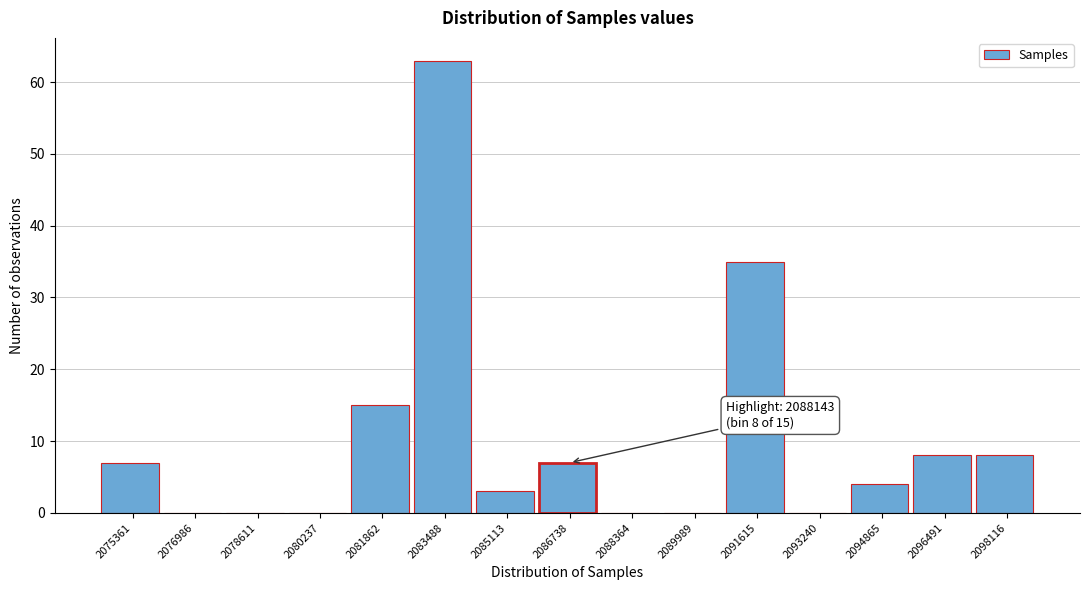

Reading left to right, transcribe all the data shown in this chart.

2075361=7	2076986=0	2078611=0	2080237=0	2081862=15	2083488=63	2085113=3	2086738=7	2088364=0	2089989=0	2091615=35	2093240=0	2094865=4	2096491=8	2098116=8